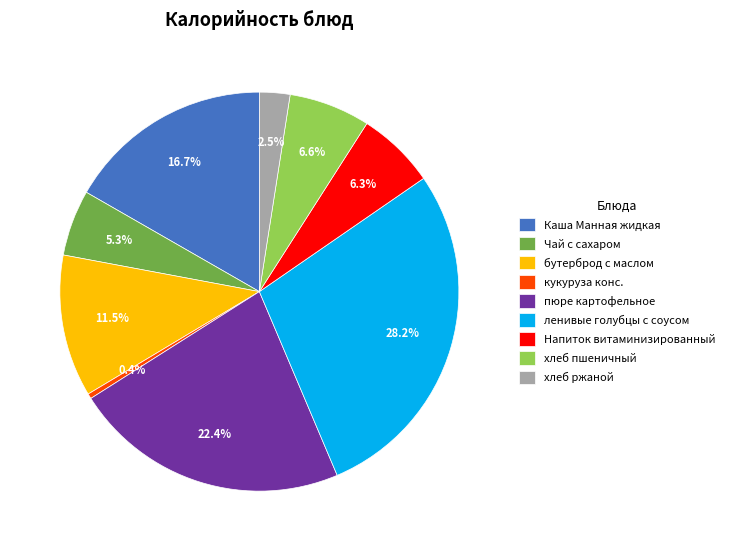

Combined, what portion of the pie is ленивые голубцы с соусом and Каша Манная жидкая?

44.9%